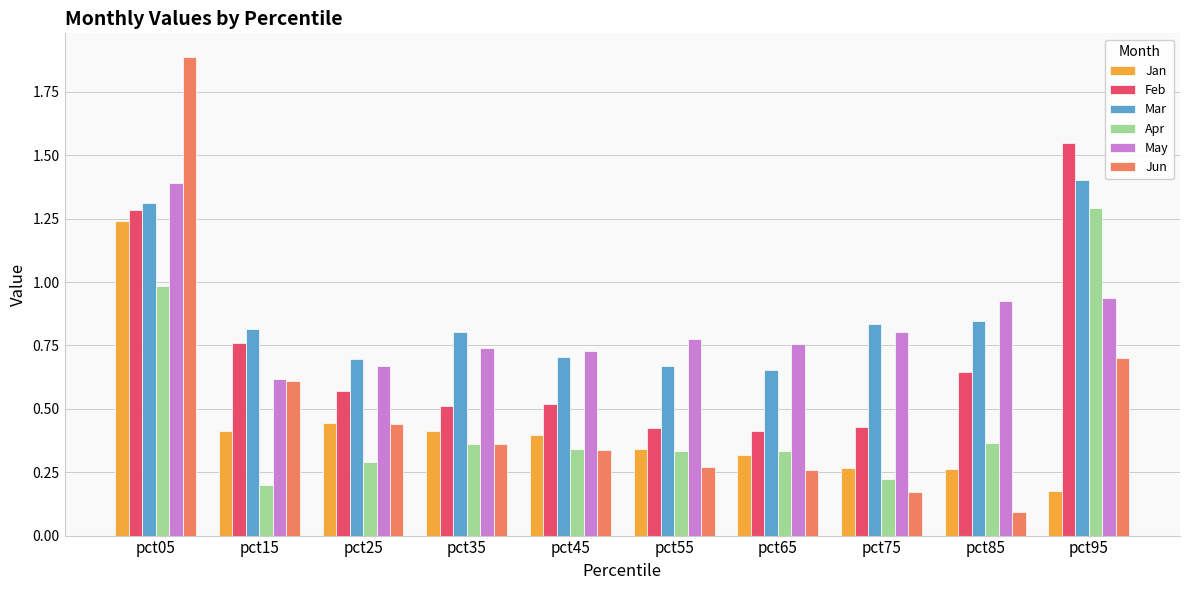

Which series has the largest total across all categories?

Mar